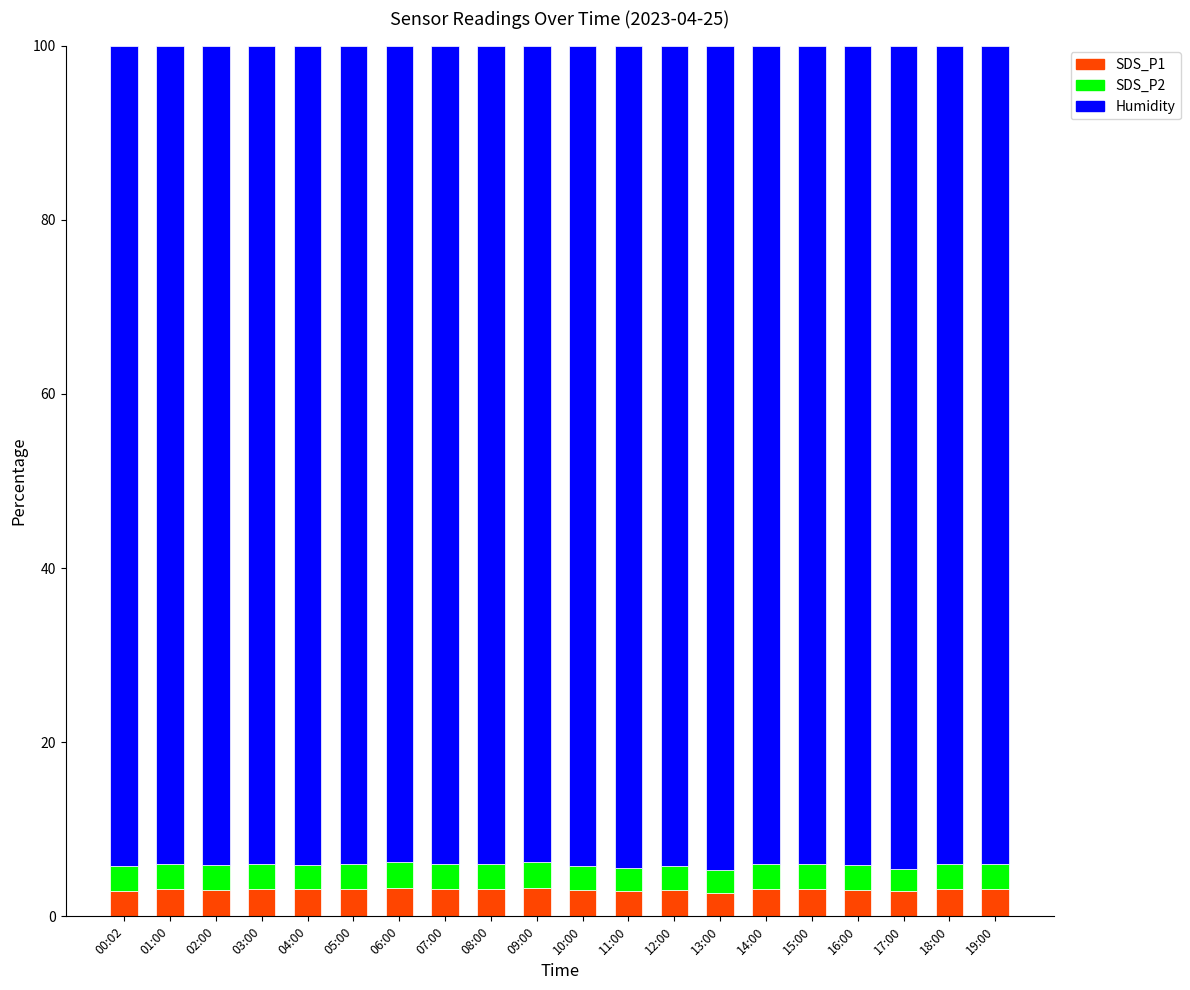

What is the average value of the SDS_P1 series?

3.1